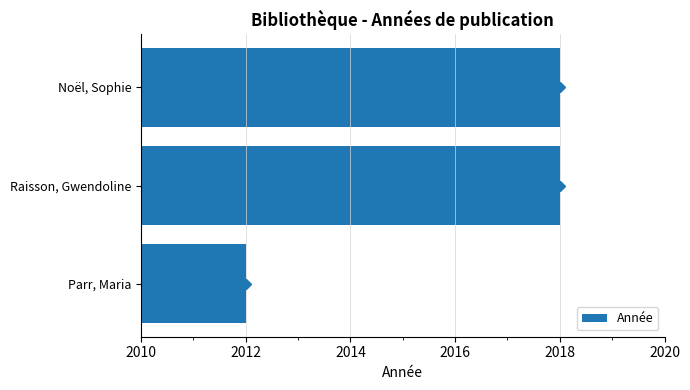

What is the label of the 1st bar from the top?

Noël, Sophie